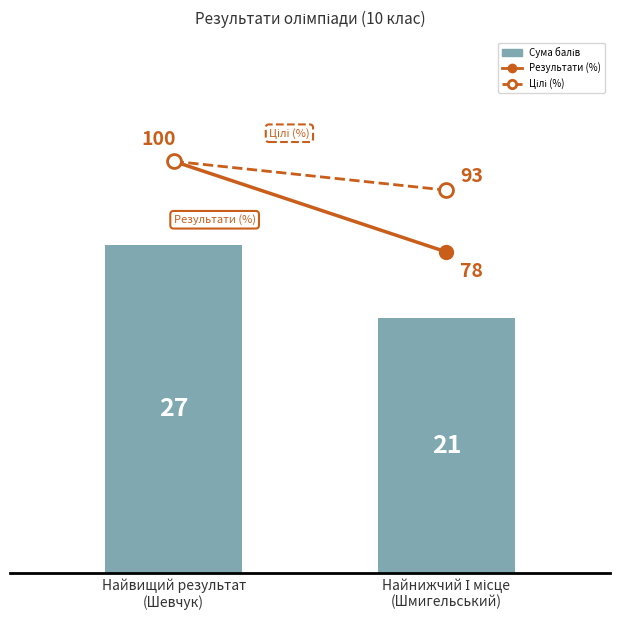

List the series in order of their peak value, highest first.

Результати (%), Цілі (%), Сума балів